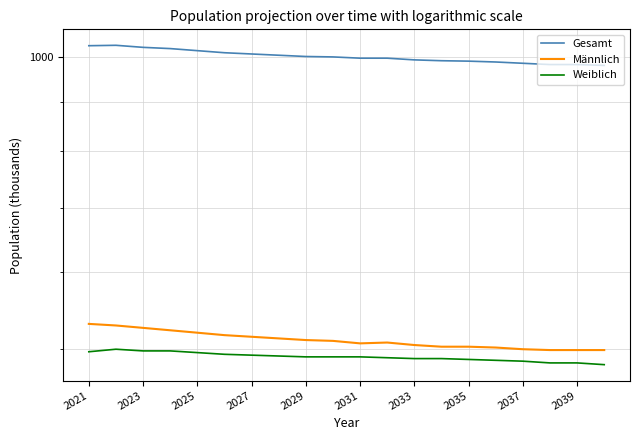

Reading left to right, transcribe all the data shown in this chart.

Gesamt: 1028	1029	1024	1021	1016	1011	1008	1005	1002	1001	998	998	994	992	991	989	986	983	983	981
Männlich: 531	529	526	523	520	517	515	513	511	510	507	508	505	503	503	502	500	499	499	499
Weiblich: 497	500	498	498	496	494	493	492	491	491	491	490	489	489	488	487	486	484	484	482